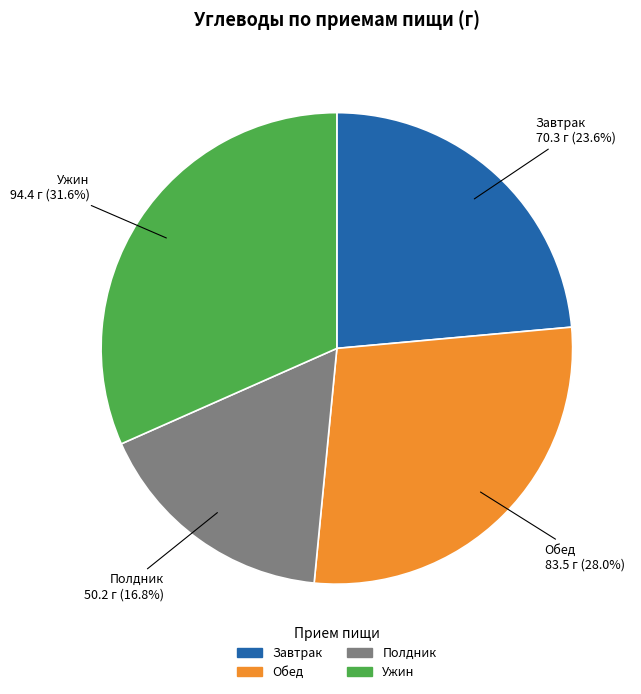

To the nearest percent, what portion does Полдник represent?

17%